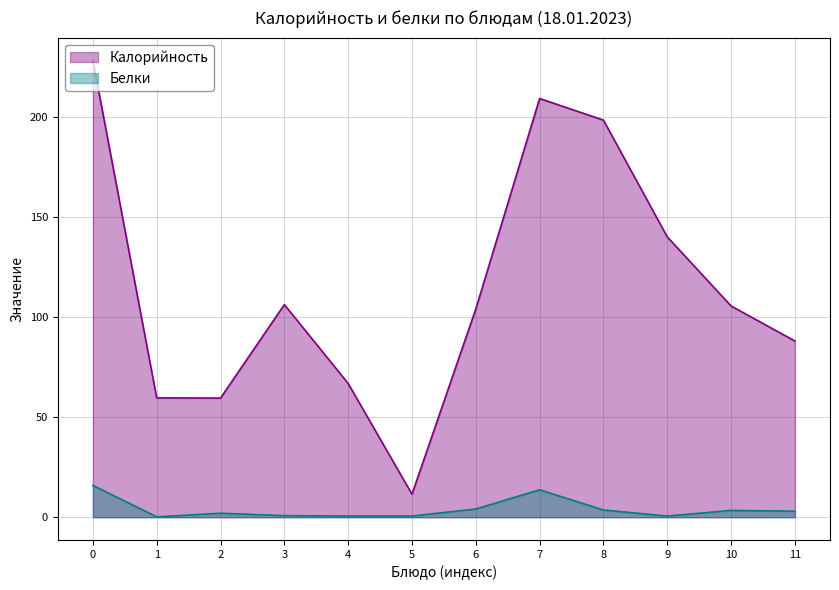

Count the number of categories in the chart.

12